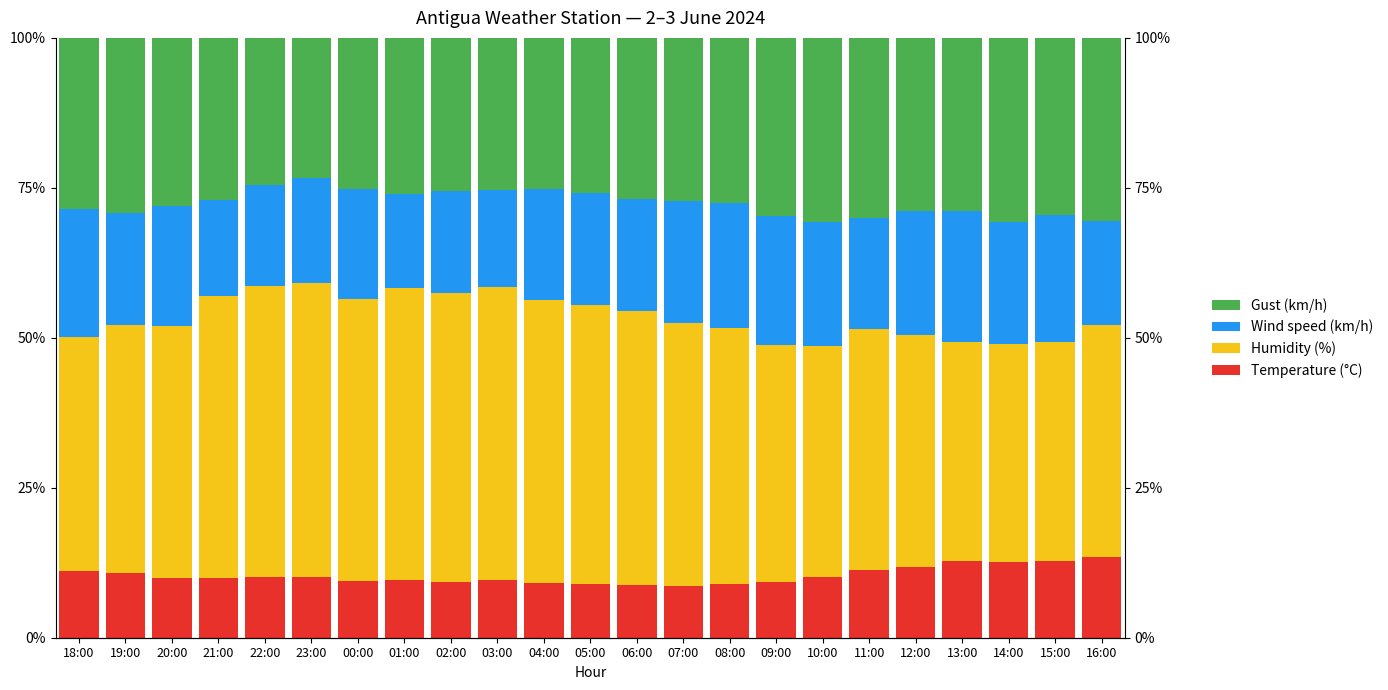

At how many categories does at least one series exceed 16?

23